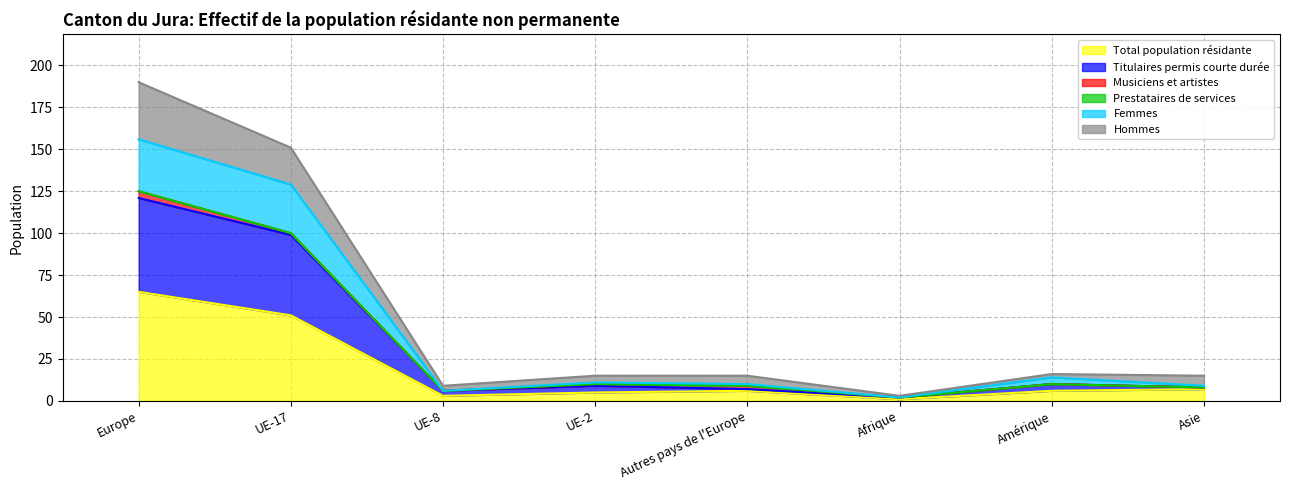

The Total population résidante series shows 115 at Europe. True or false?

False